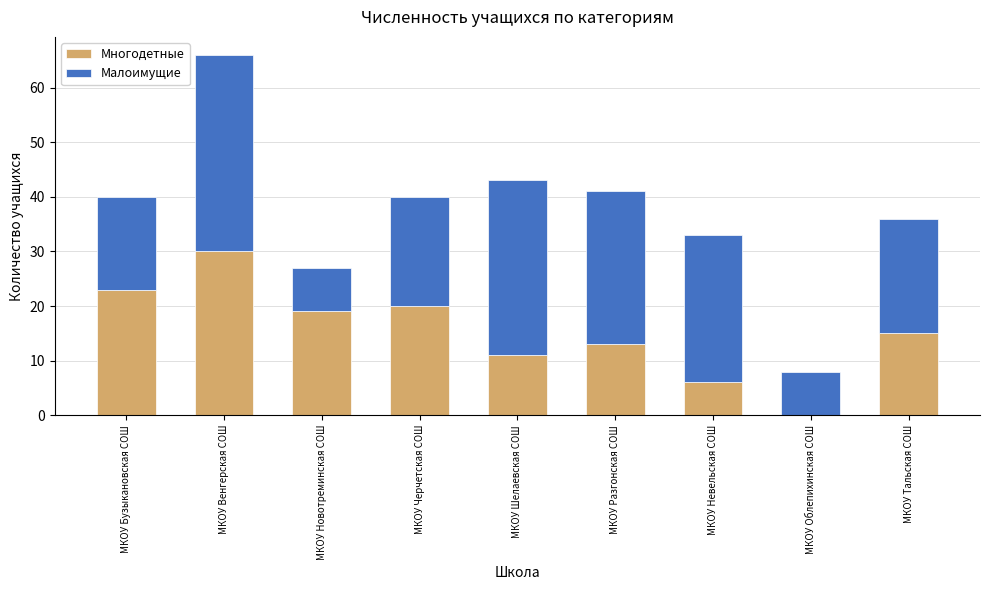

Are the bars grouped side by side (vs. stacked)?

No